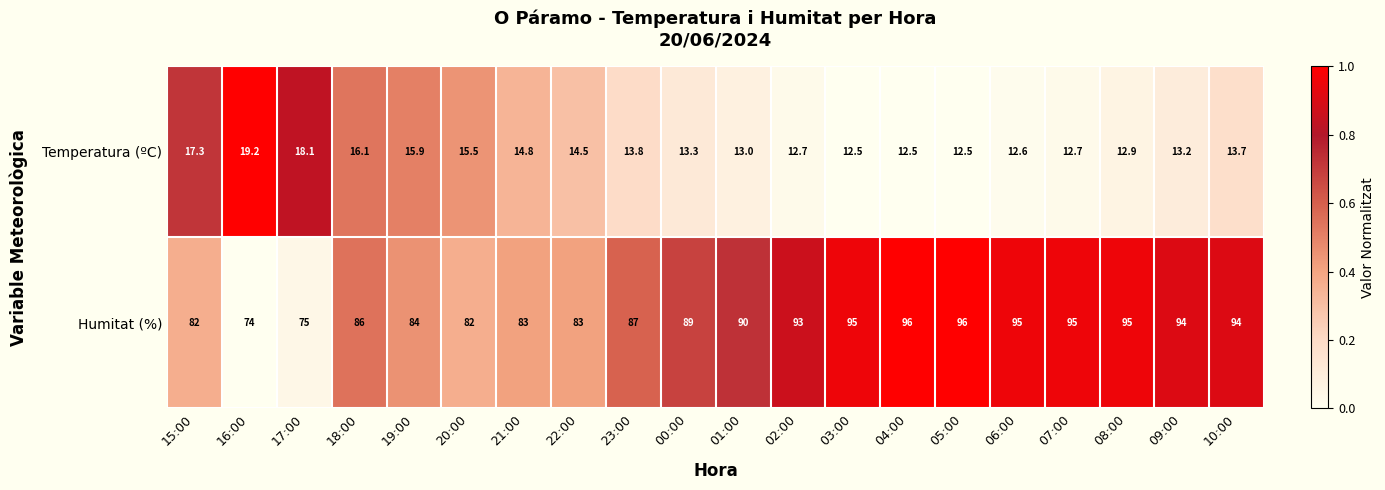

List the series in order of their overall mean, highest first.

Humitat (%), Temperatura (ºC)